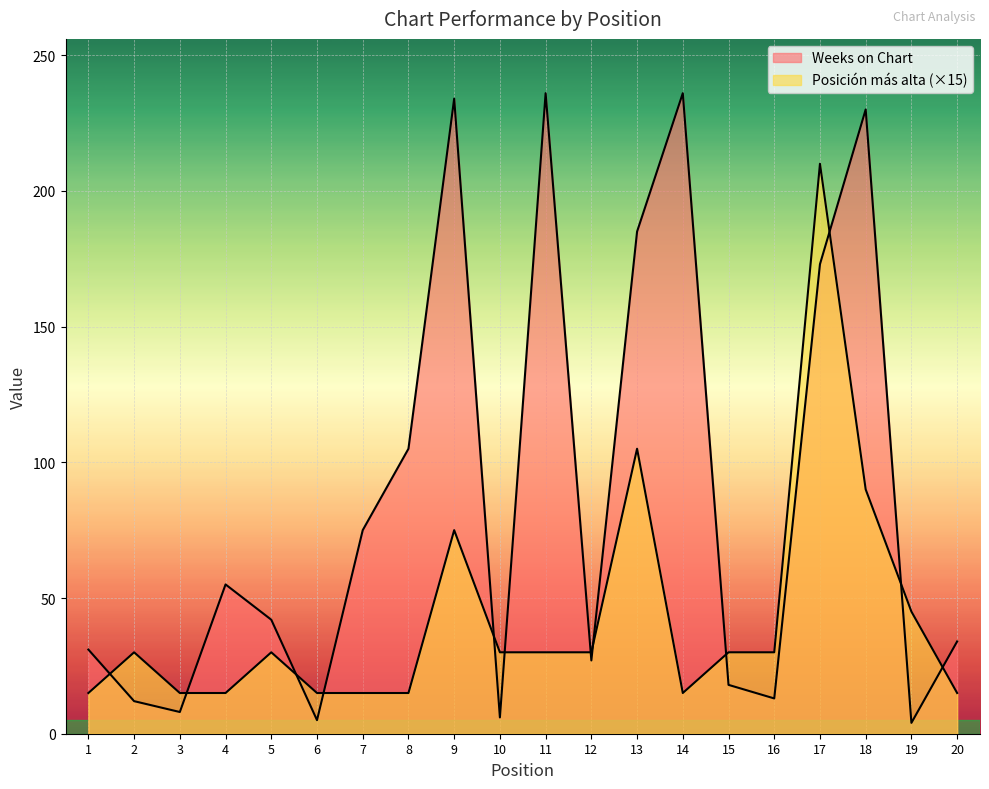

What is the minimum value shown in the chart?

4